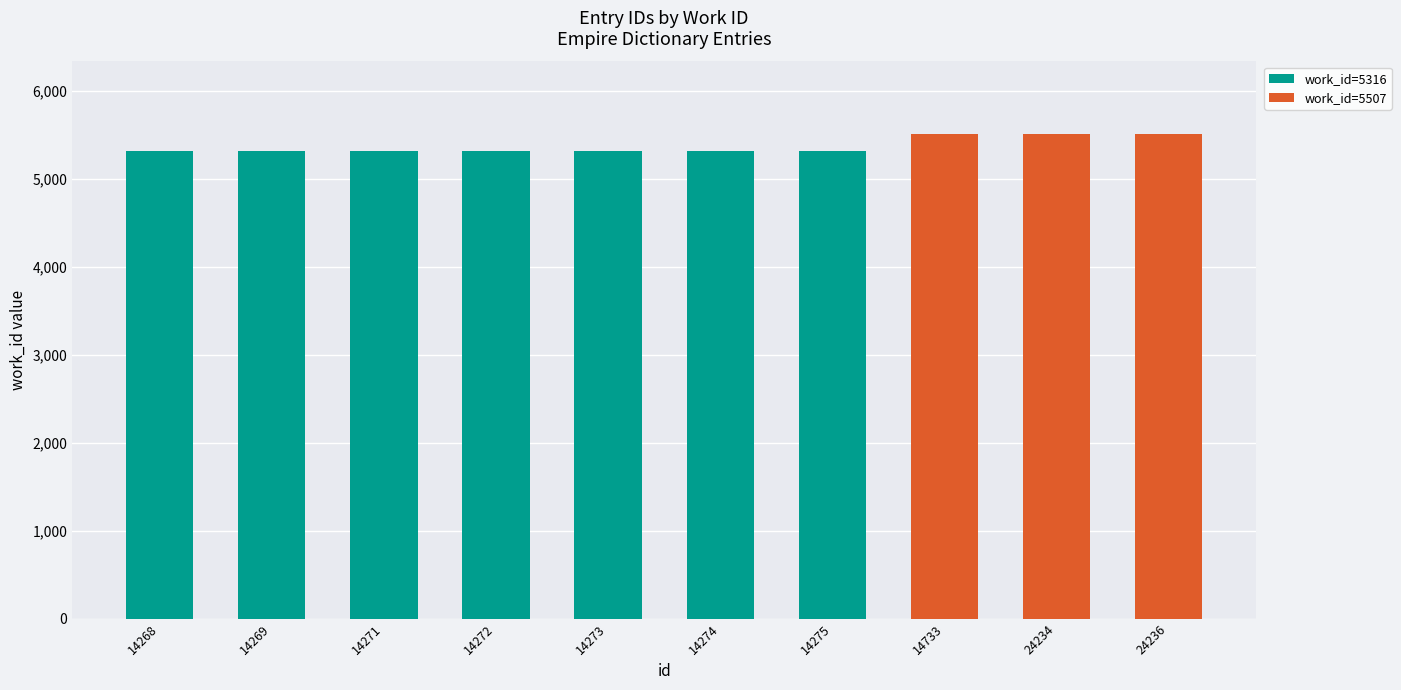

What is the total value across all series at 24236?

5507